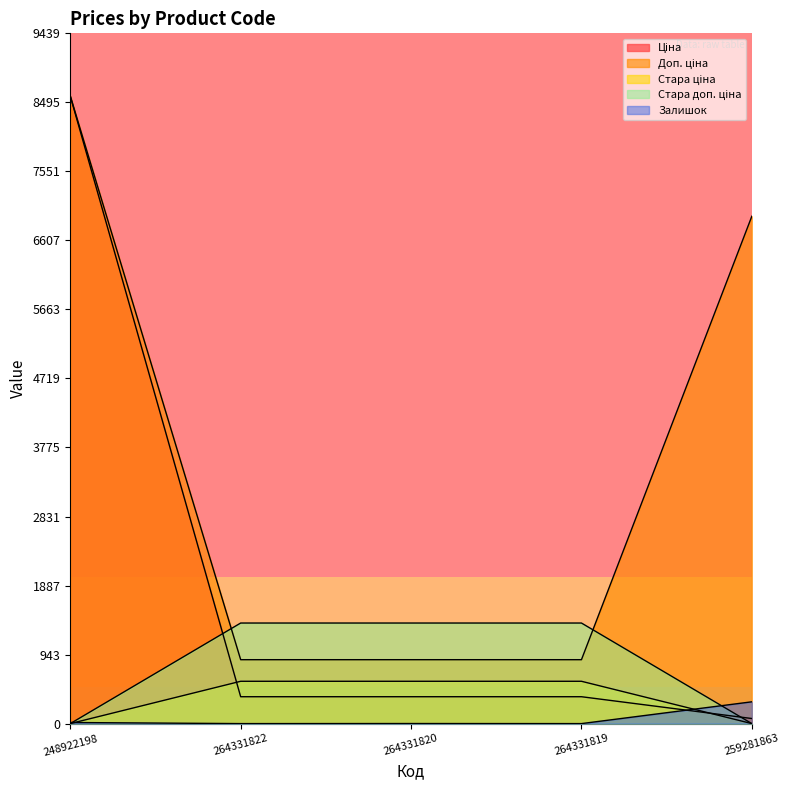

The value of Ціна at 264331822 is 497.9. True or false?

False